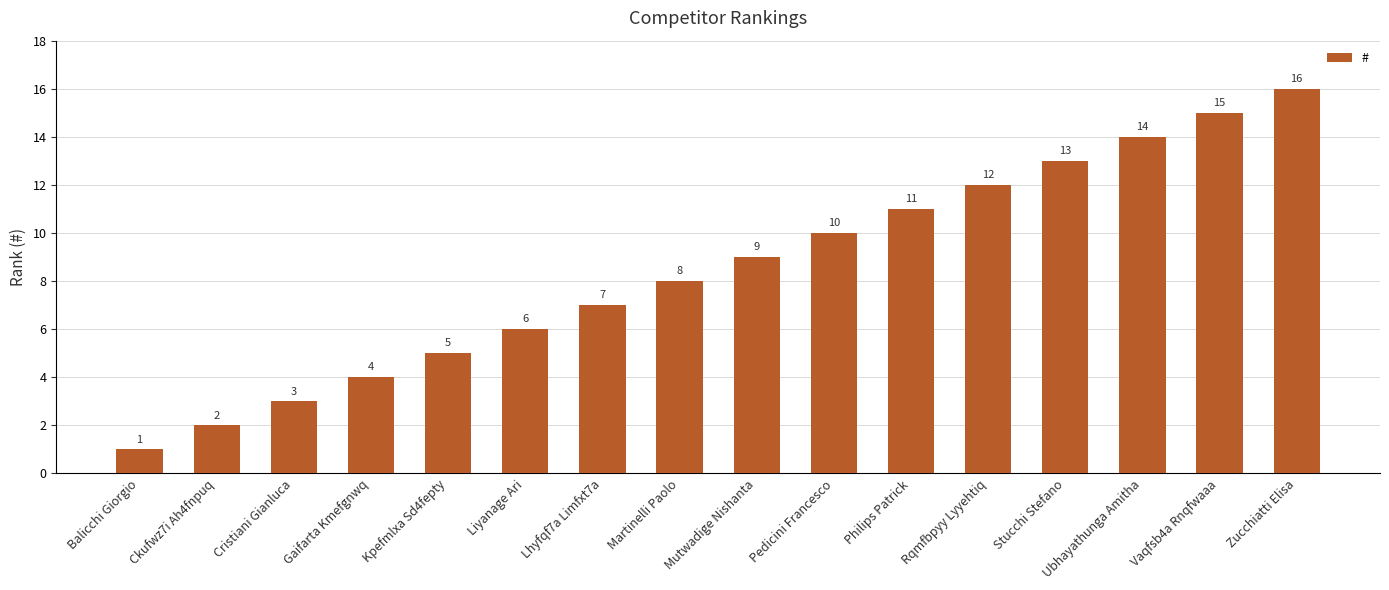

Reading right to left, extract all data points from this chart.

16	15	14	13	12	11	10	9	8	7	6	5	4	3	2	1